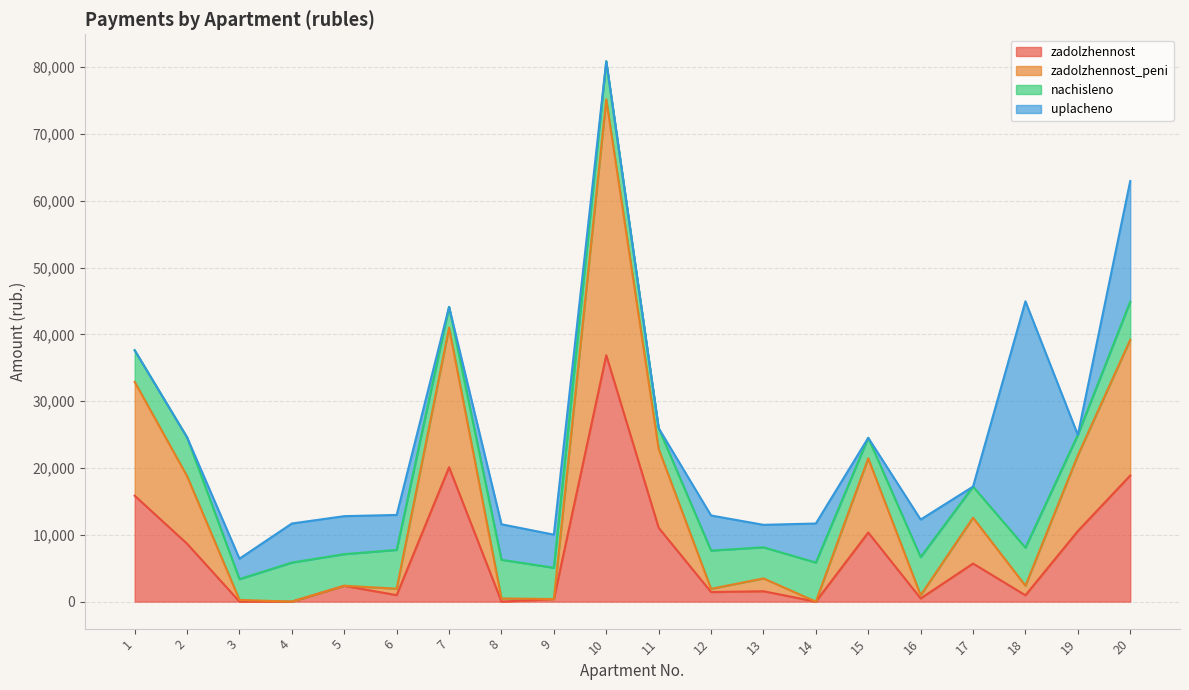

How many data points in zadolzhennost_peni are less than 3473?

10